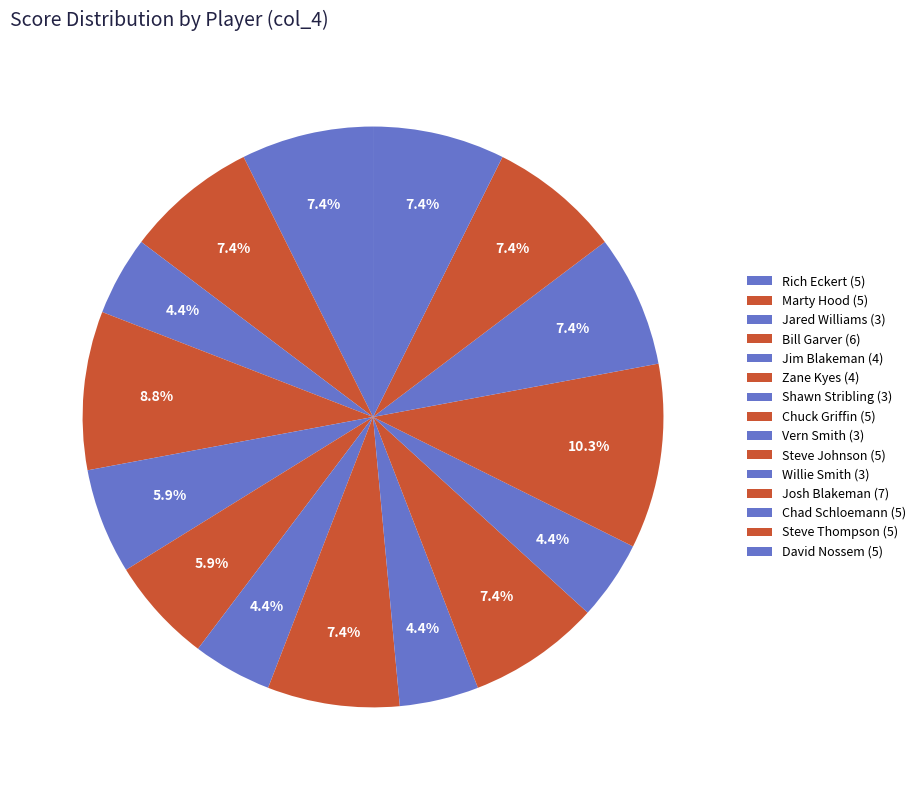

To the nearest percent, what is the difference between the largest and smallest slice percentages?

6%